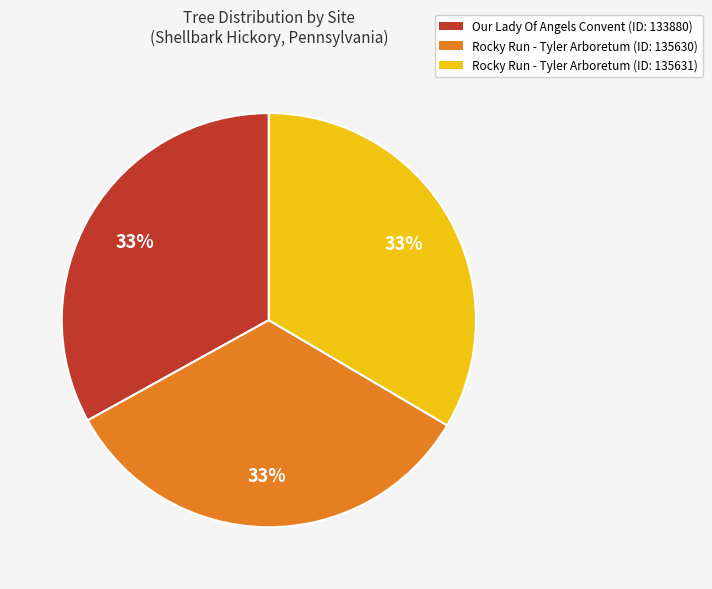

True or false: Our Lady Of Angels Convent (ID: 133880) accounts for 44% of the total.

False